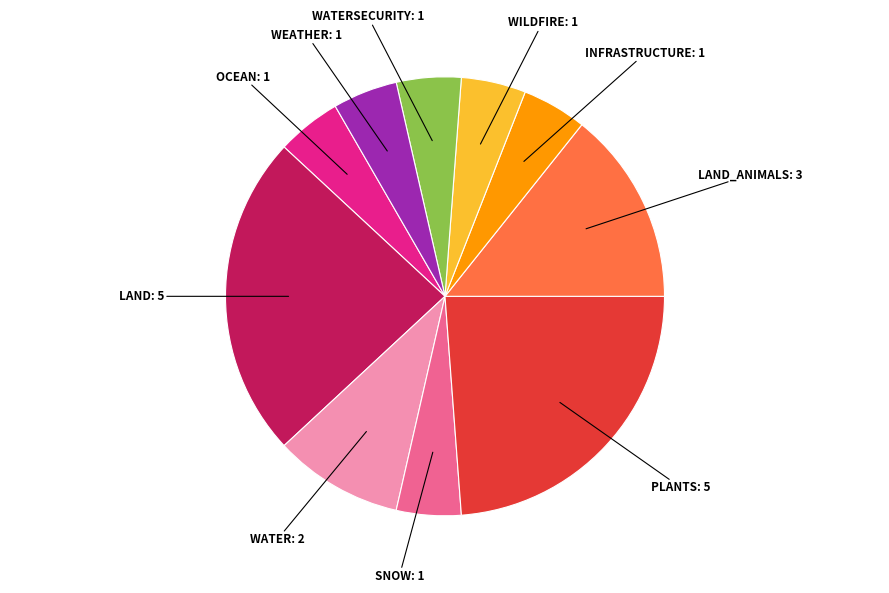

Does any single category account for the majority?

No